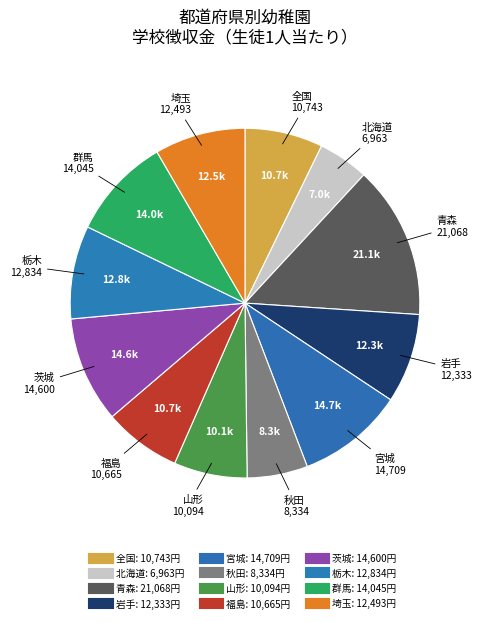

How many segments does this pie chart have?

12